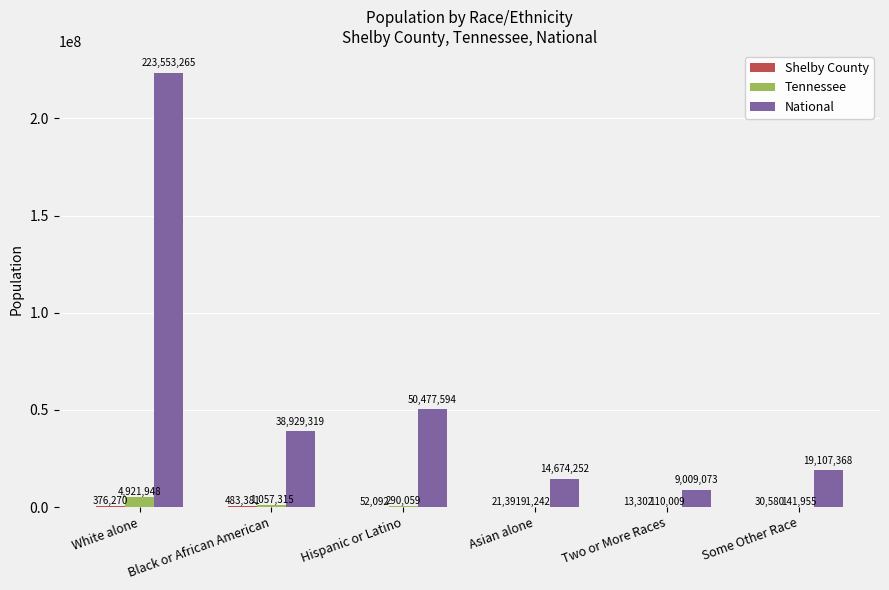

At which label is Tennessee closest to 2506595?

Black or African American